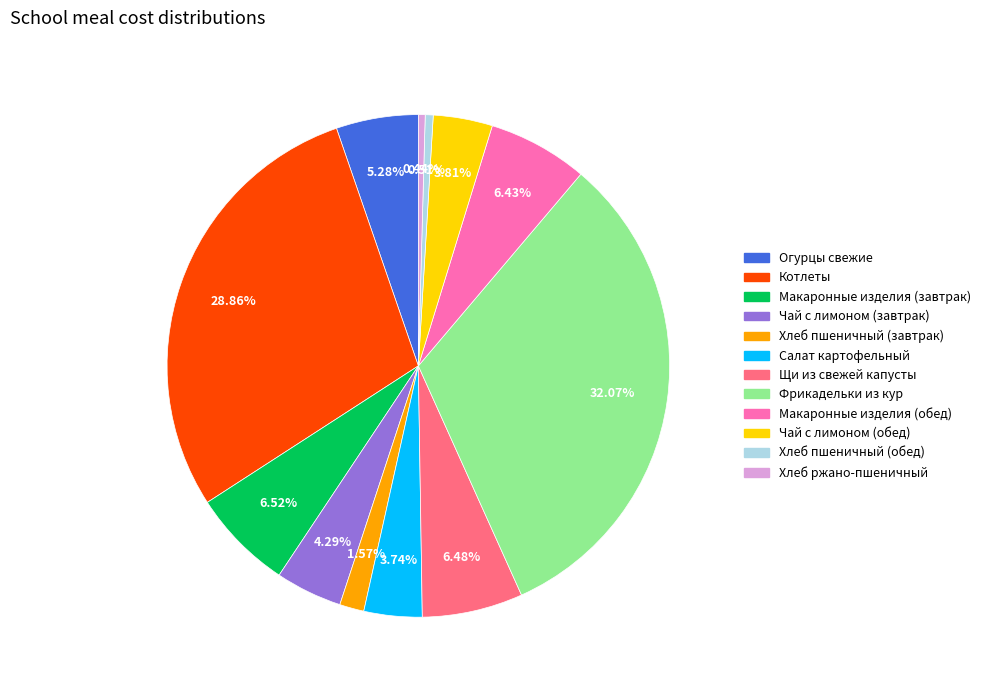

To the nearest percent, what is the combined percentage of Салат картофельный and Щи из свежей капусты?

10%